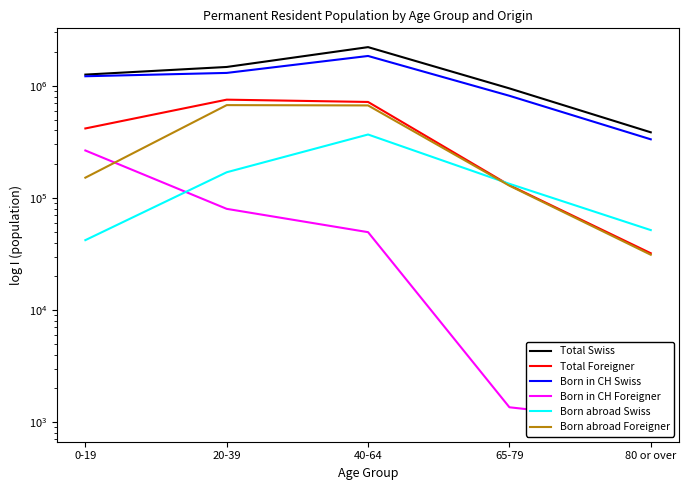

How many Total Swiss values are between 948291 and 1472666?

3